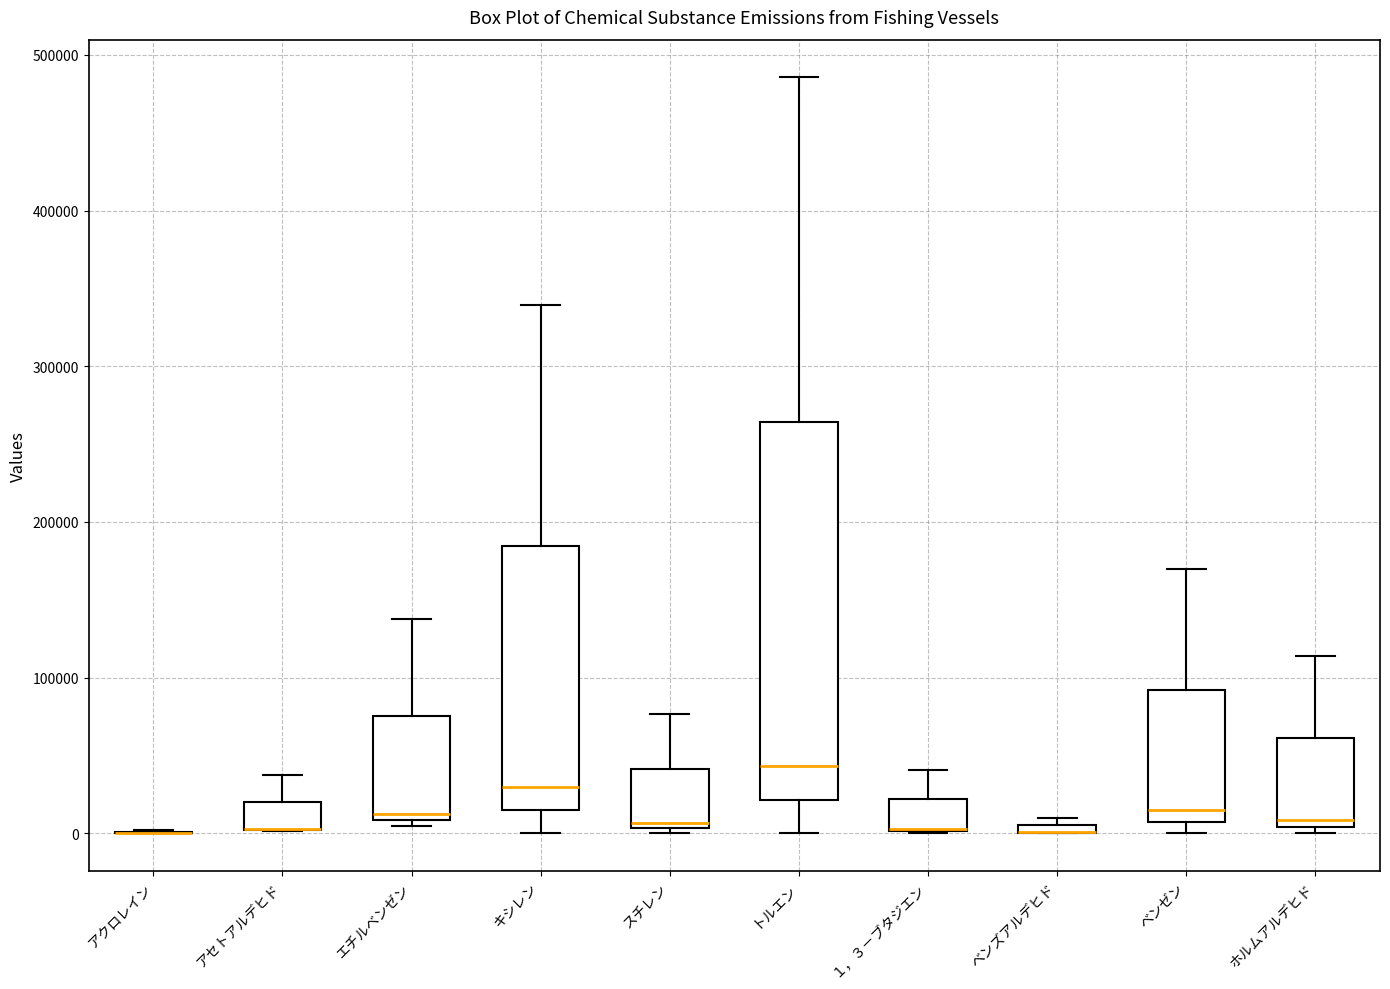

Which box is the tallest, from its lower edge to its upper edge?

トルエン